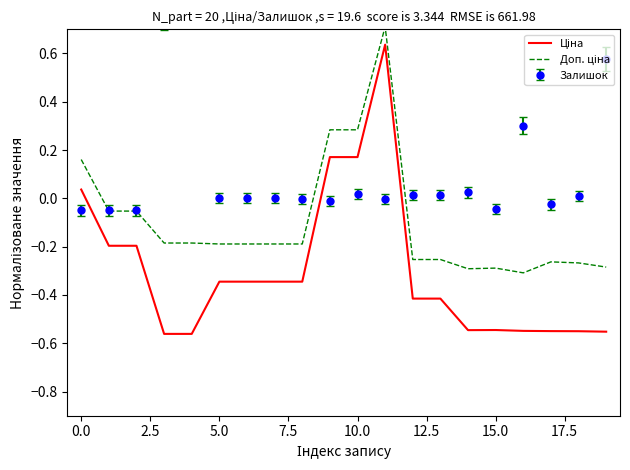

What is the difference between the Ціна values at 5.0 and 0.0?

0.4